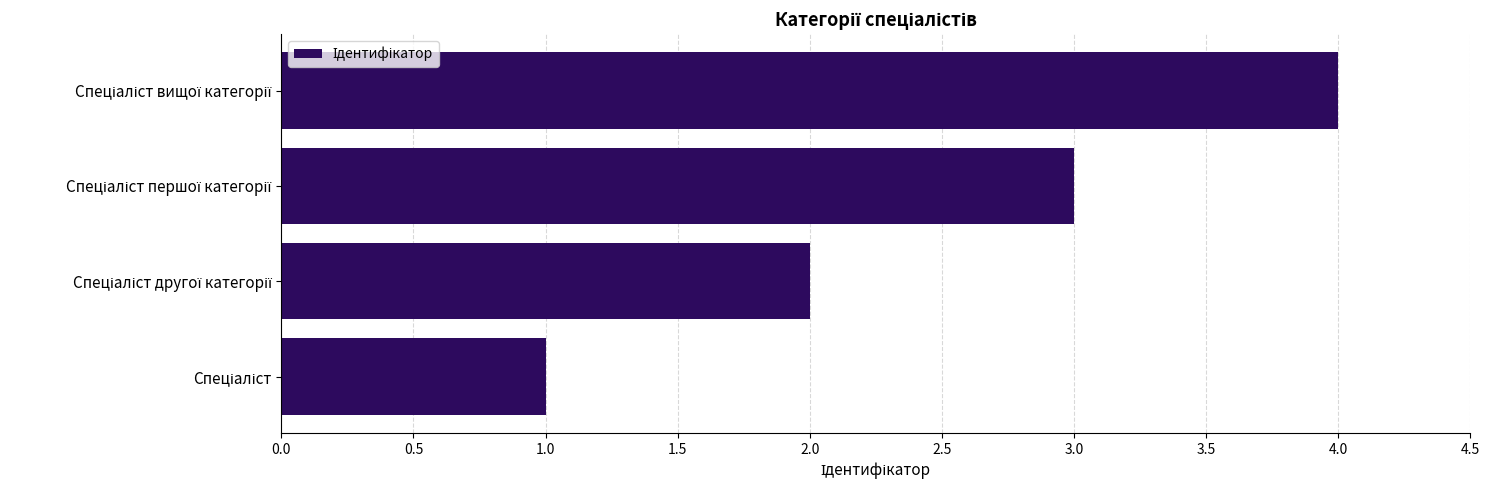

What is the difference between the maximum and minimum values?

3